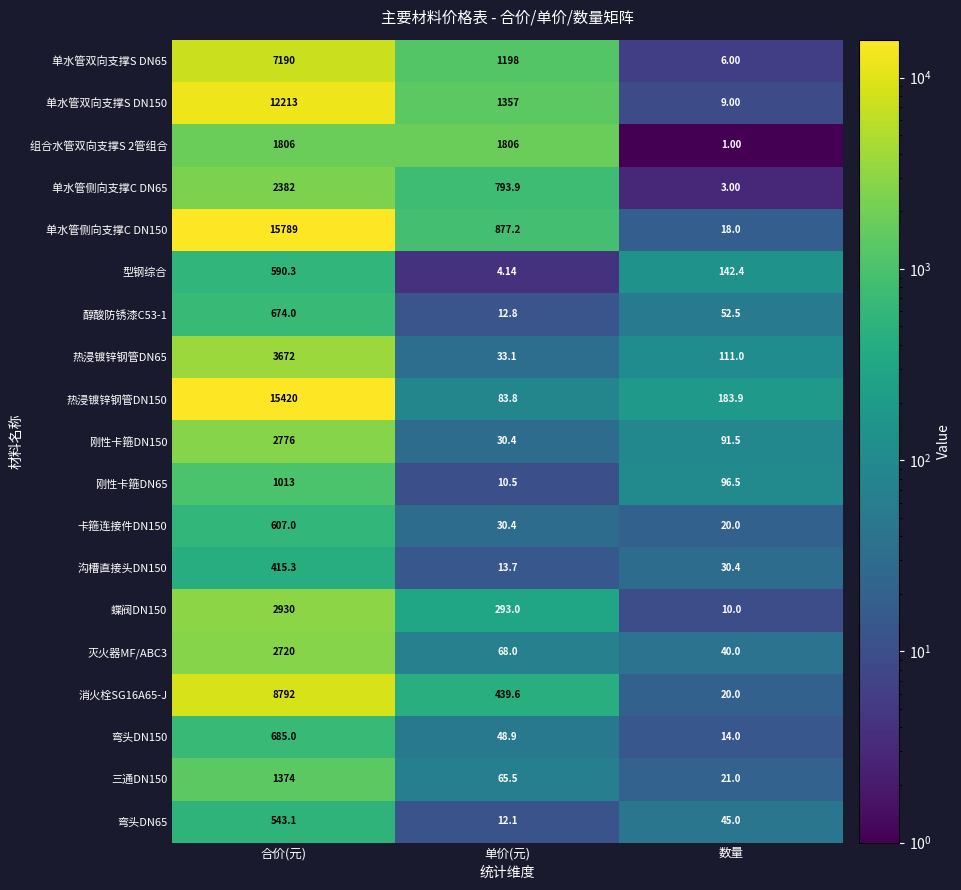

At how many categories does at least one series exceed 7014?

1